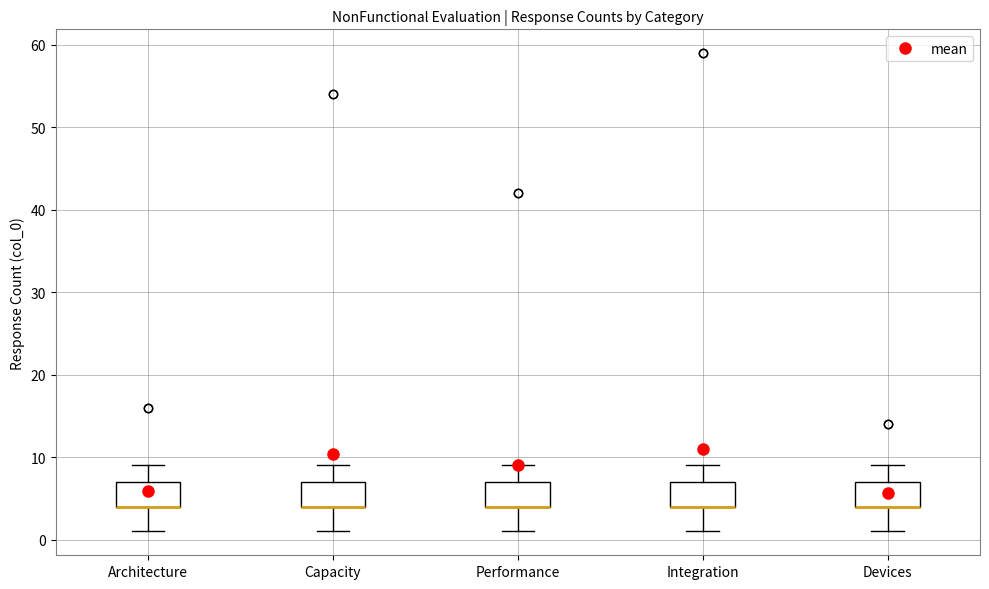

Where is the upper edge of the box for Integration on the y-axis? The values are not printed on the chart, so give them approximately, as read against the axis.

7